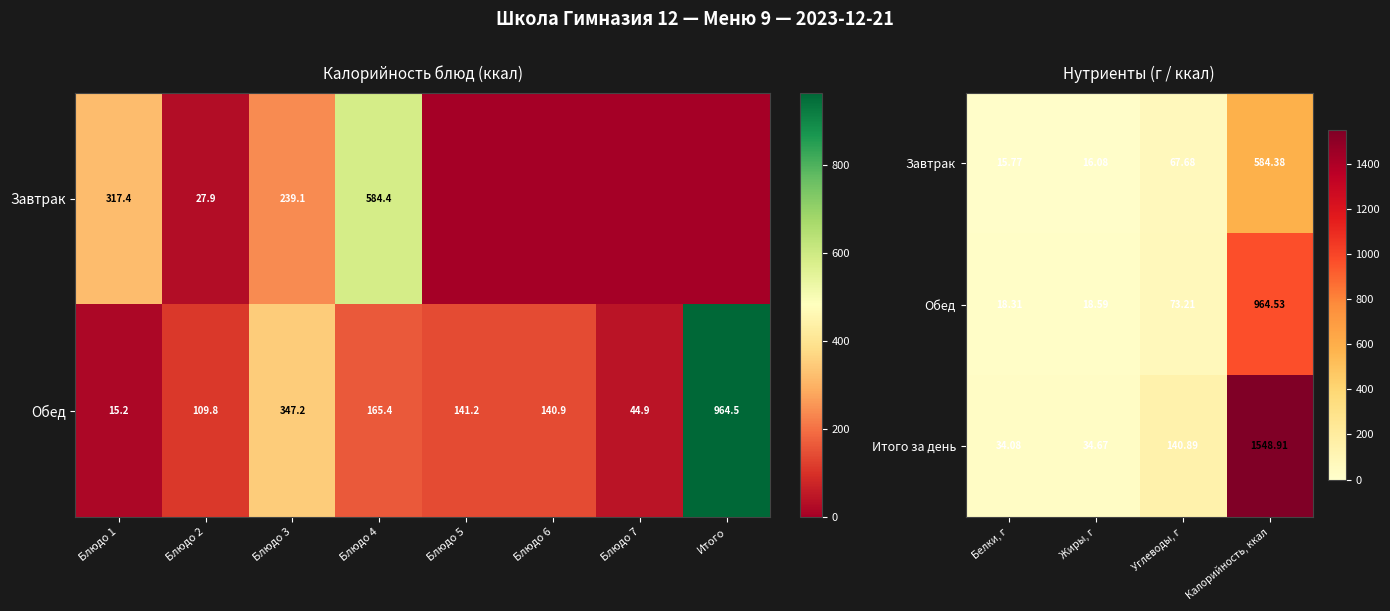

How many data points in Итого за день are less than 140?

2